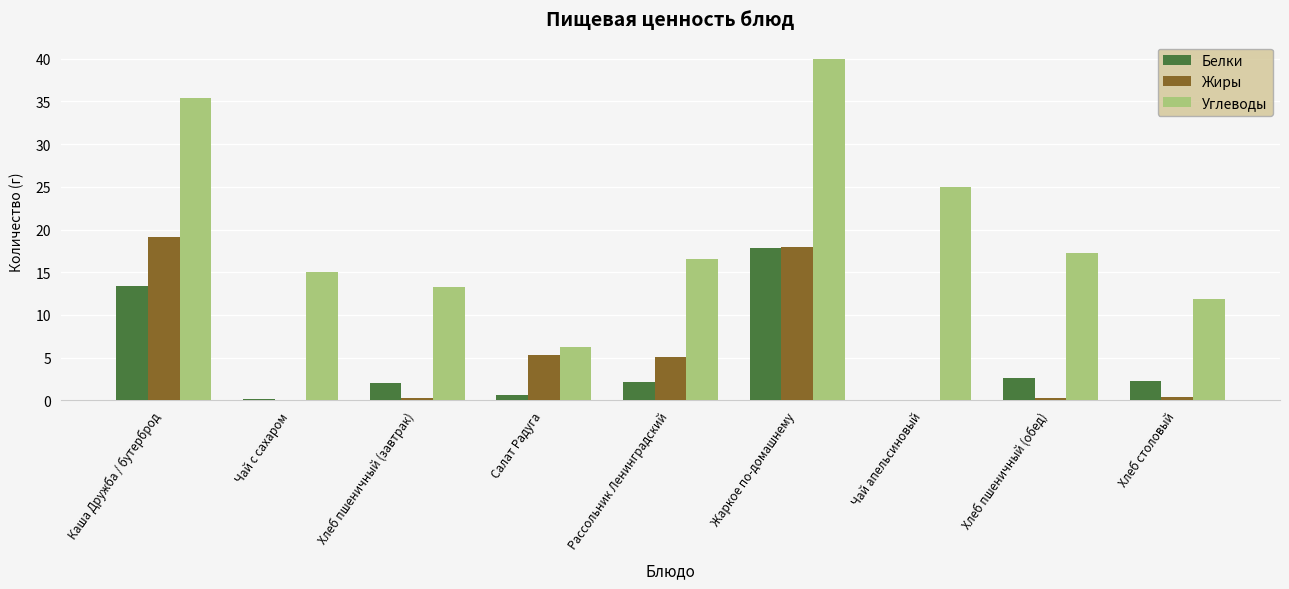

How many groups of bars are there?

9